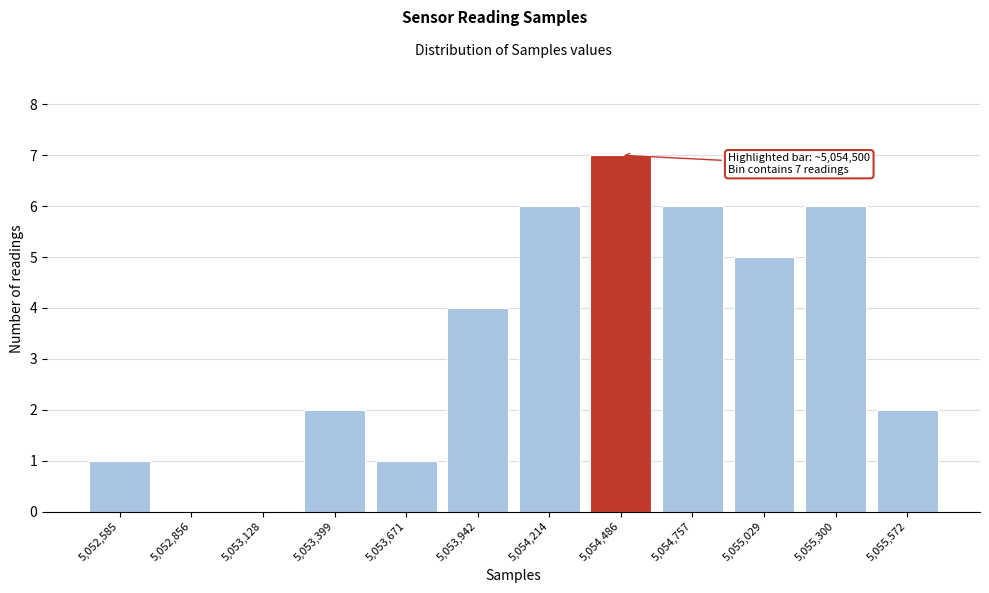

Reading right to left, list all the values displayed in this chart.

5,055,572=2	5,055,300=6	5,055,029=5	5,054,757=6	5,054,486=7	5,054,214=6	5,053,942=4	5,053,671=1	5,053,399=2	5,053,128=0	5,052,856=0	5,052,585=1